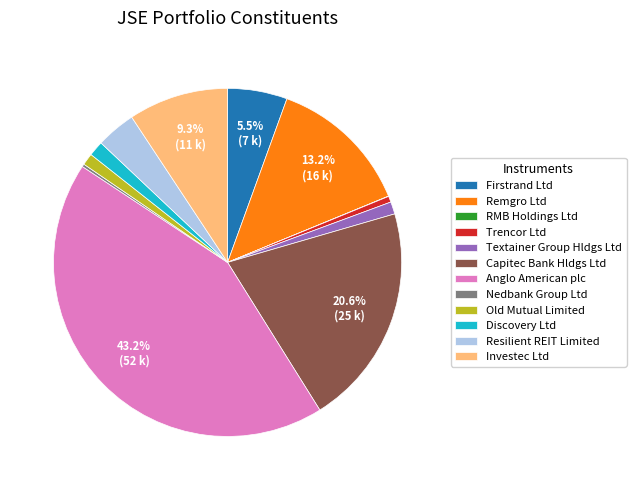

Is Remgro Ltd the majority of the pie?

No